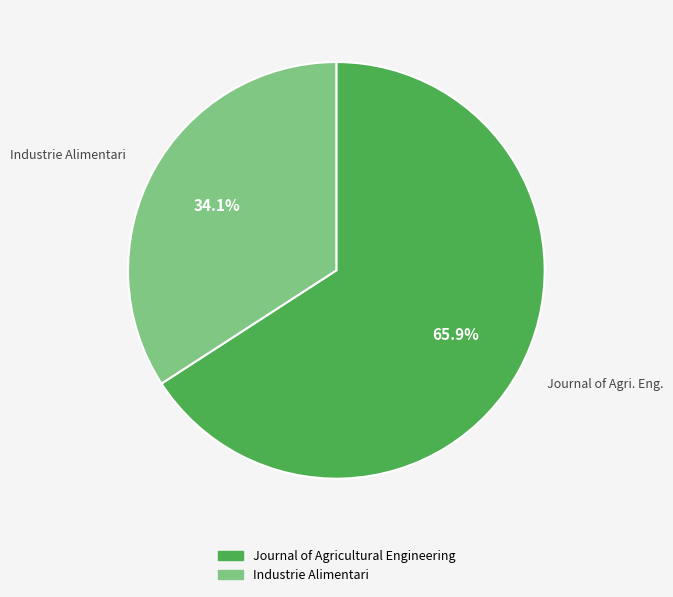

Does any single category account for the majority?

Yes